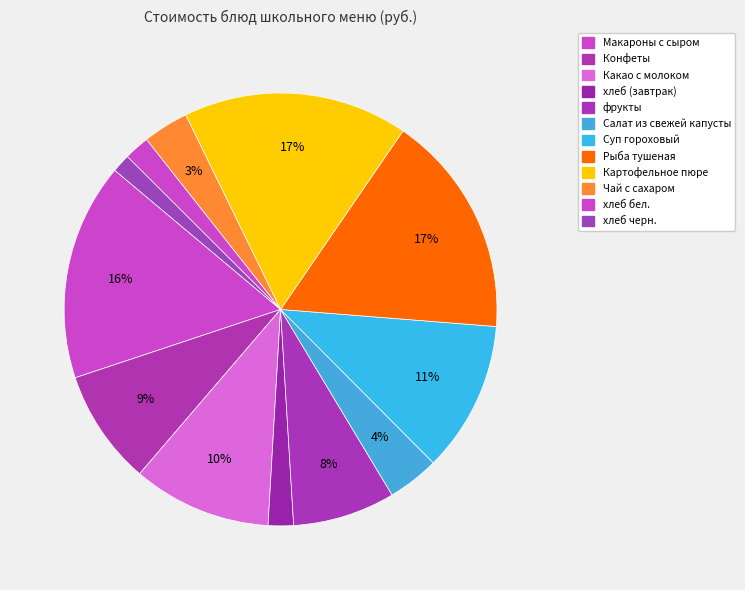

Count the number of slices in the pie.

12